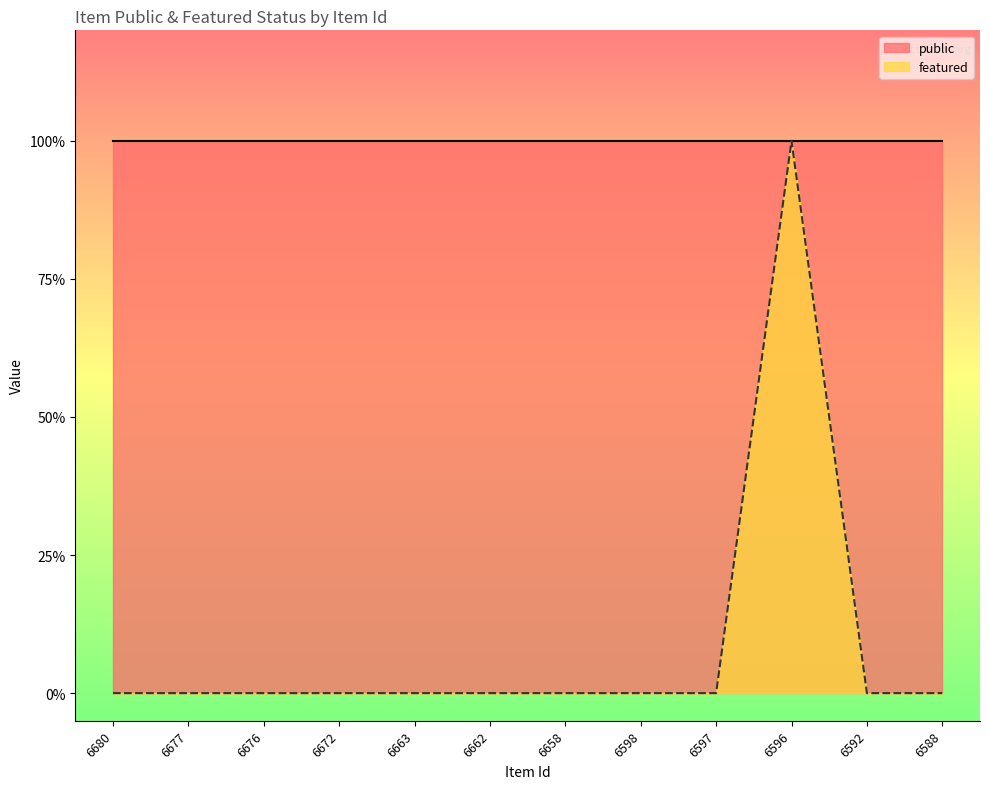

How many values are between 0 and 1?

12